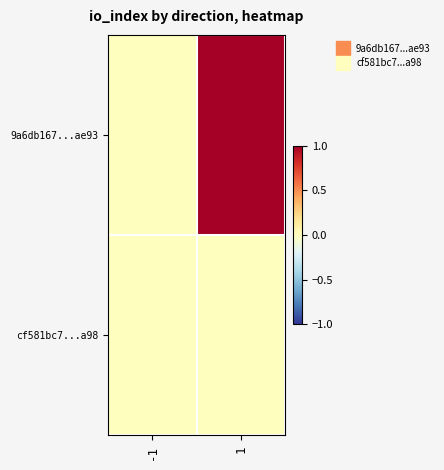

Which category has the highest value across all series?

1